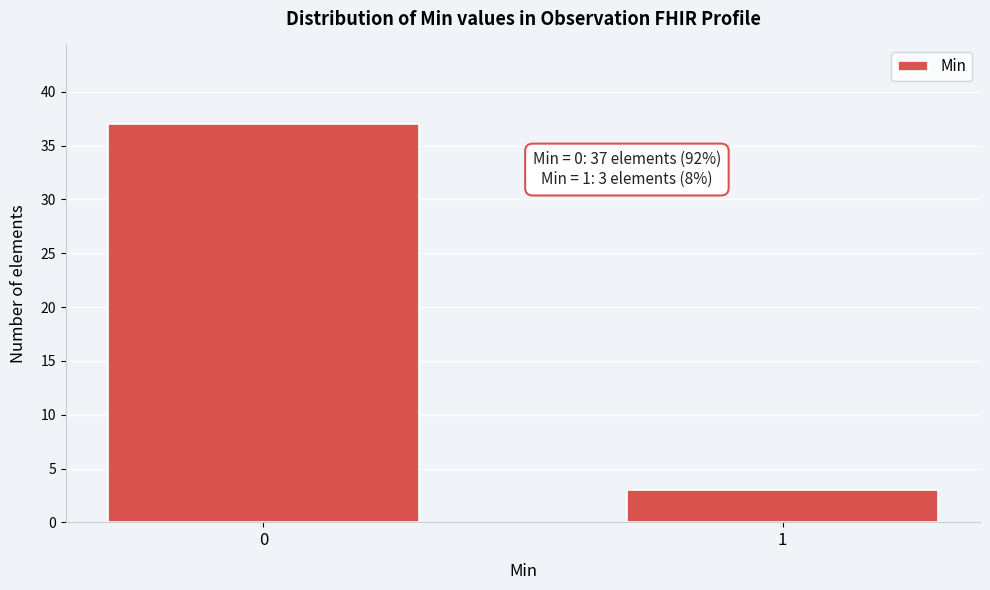

Reading left to right, transcribe all the data shown in this chart.

37	3